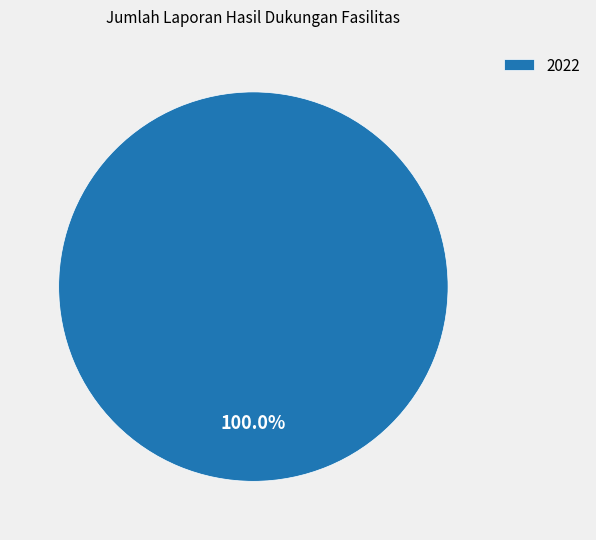

Rank the categories by value from lowest to highest.

2022